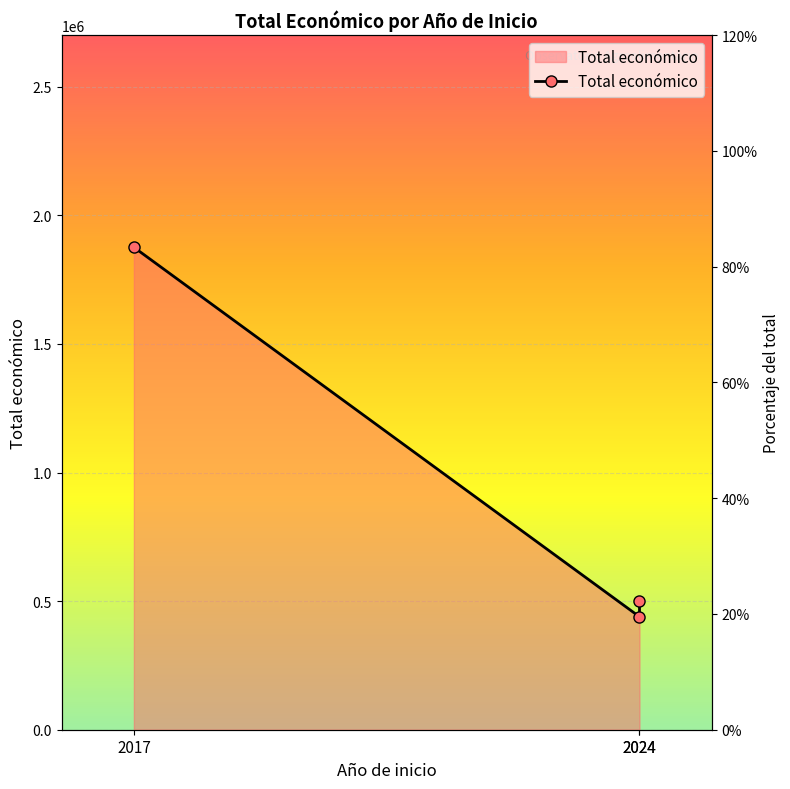

What is the value of the 1st point from the left?

83.3